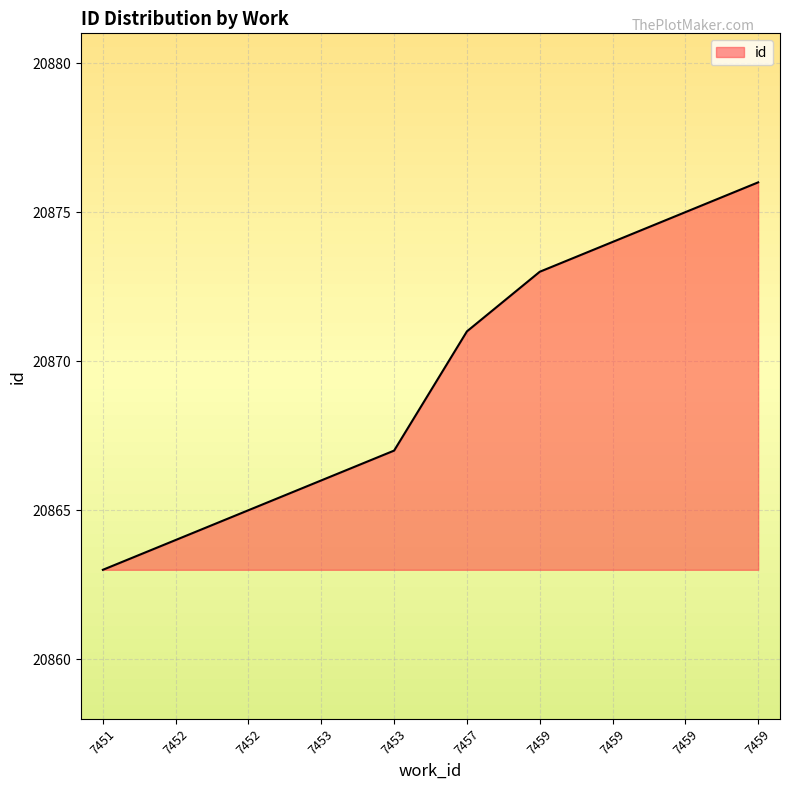

Read the value at 7453.

20867